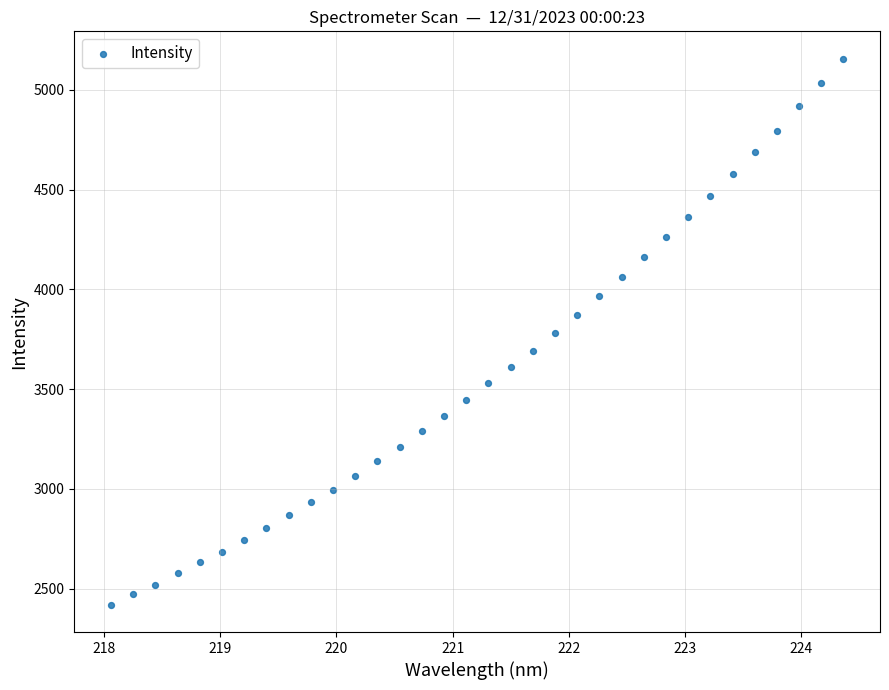

What is the range of X values (max minus min)?

6.3